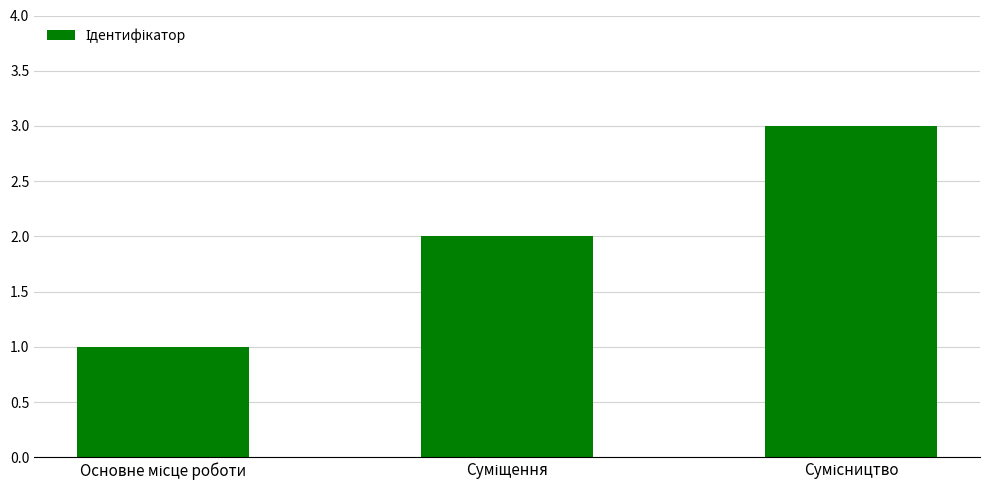

What is the minimum value shown in the chart?

1